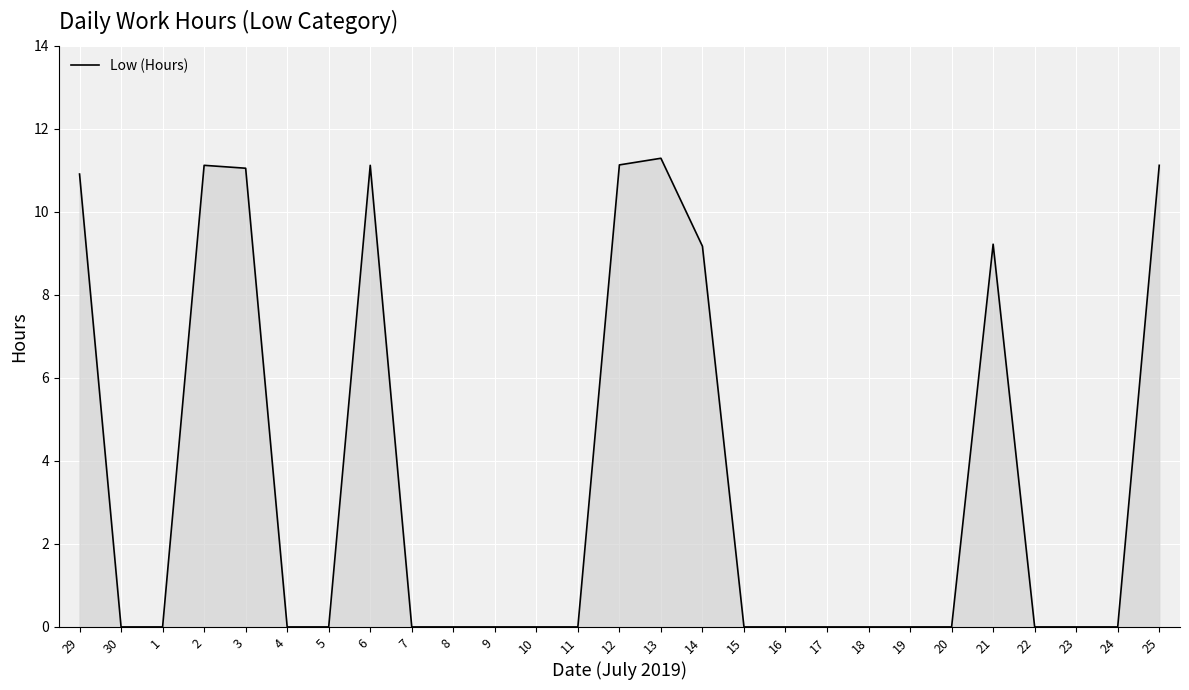

True or false: there are more than 2 points higher than both neighbors.

True